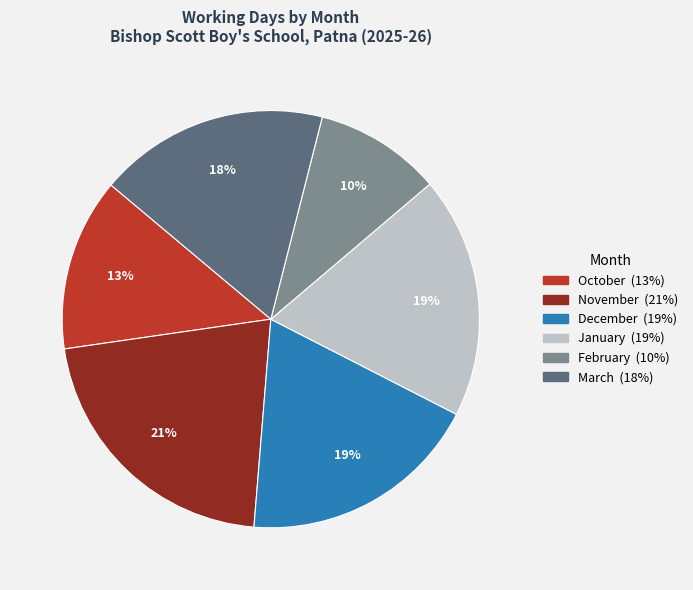

Is there a majority slice in this chart?

No